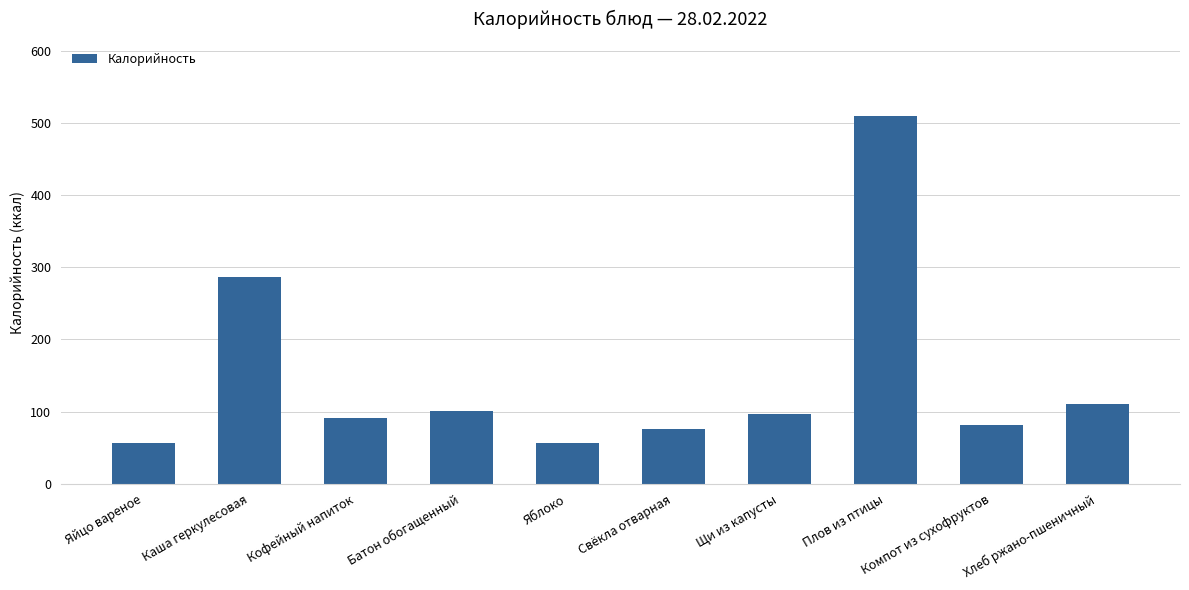

What is the maximum value shown in the chart?

510.0